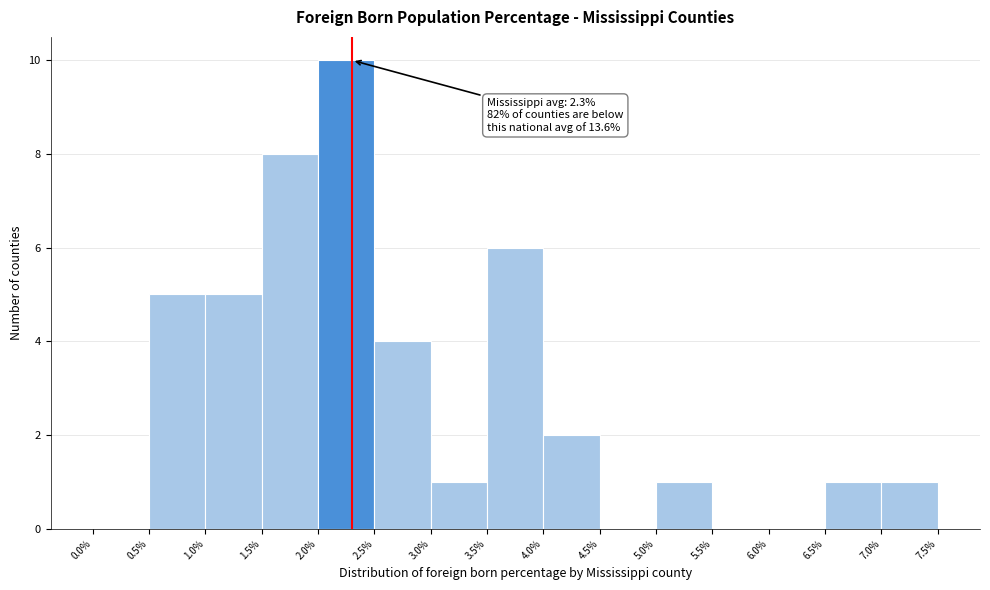

Over which range of the x-axis is the bar tallest?

2.0% to 2.5%